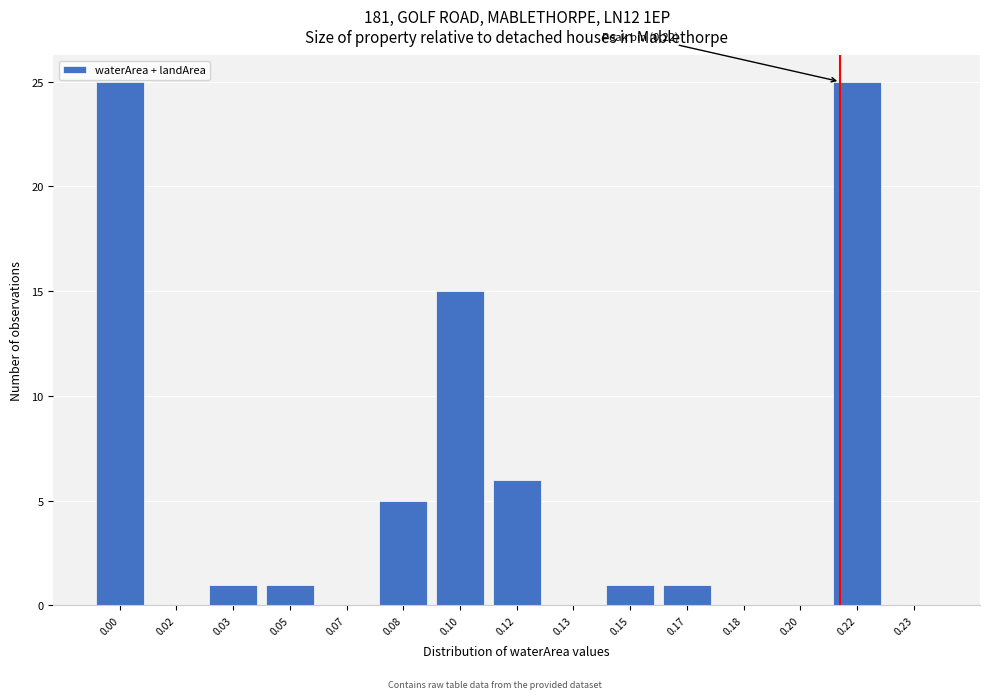

Reading left to right, what are all the values shown in this chart?

0.00=25	0.02=0	0.03=1	0.05=1	0.07=0	0.08=5	0.10=15	0.12=6	0.13=0	0.15=1	0.17=1	0.18=0	0.20=0	0.22=25	0.23=0